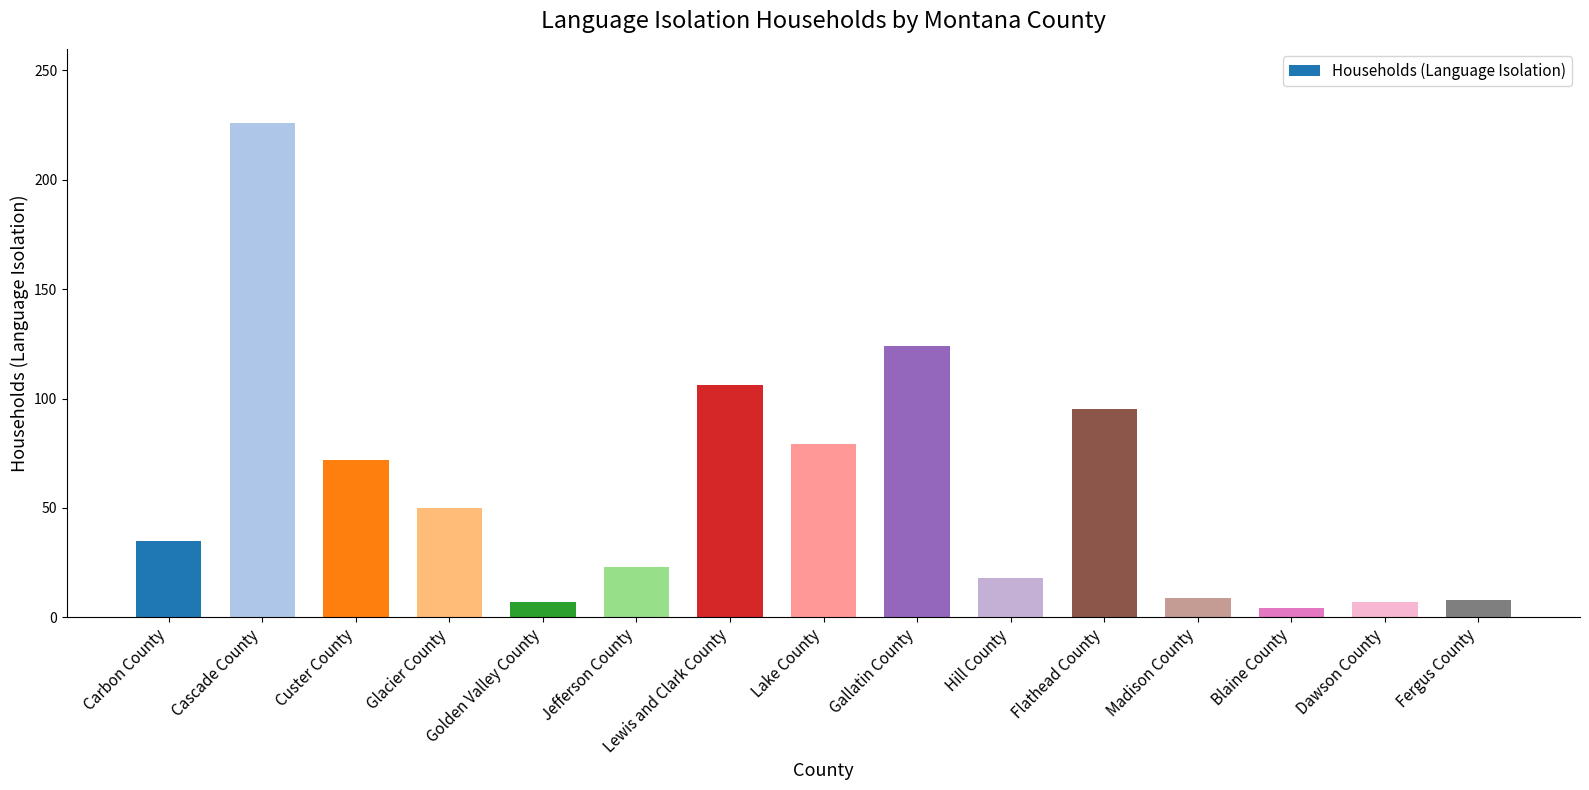

Which has a higher value, Golden Valley County or Hill County?

Hill County